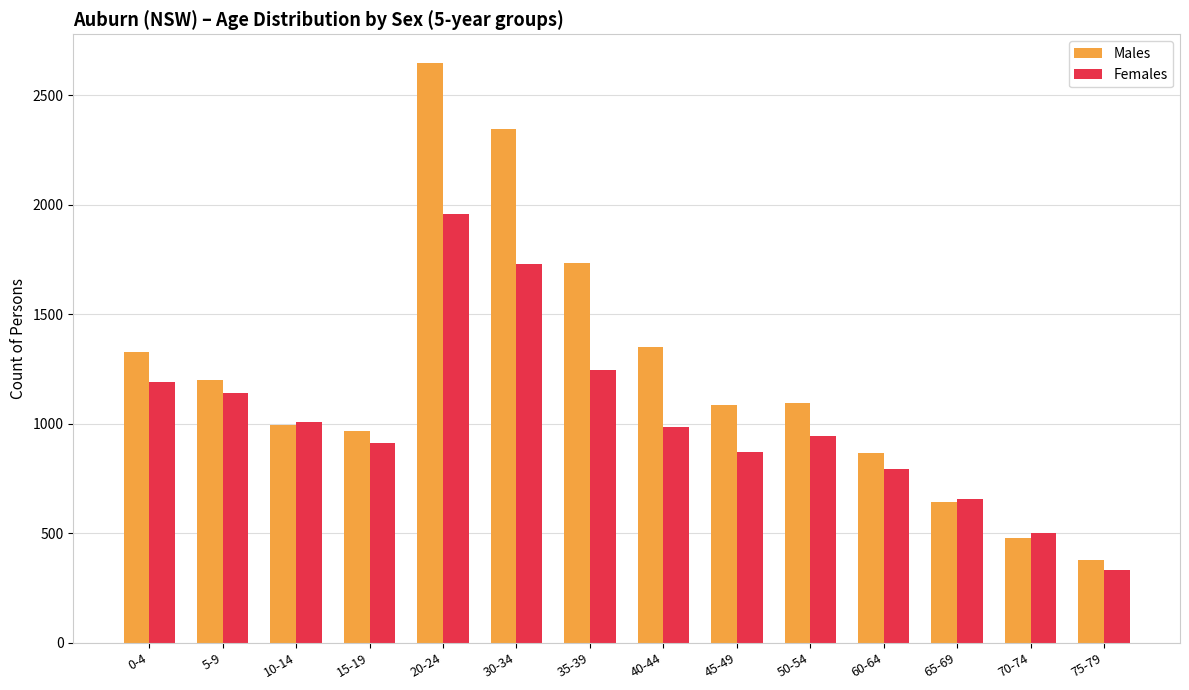

Which series has the largest total across all categories?

Males